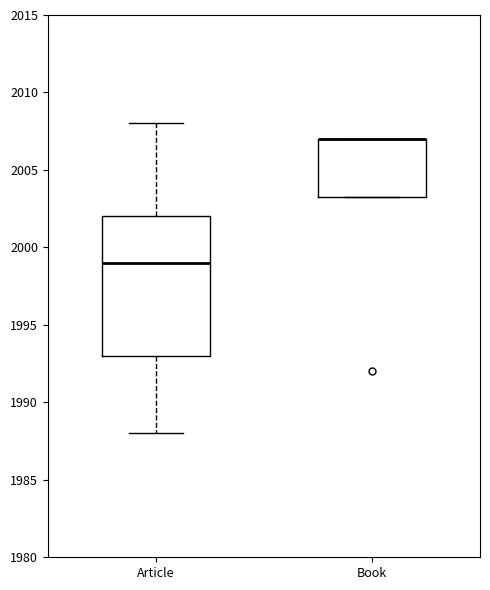

Reading left to right, read every box against the y-axis: the position of its median line, the range the box covers, and the ends of its whiskers. The values are not printed on the chart, so give them approximately, as read against the axis.

Article: median 1999.0, box 1993.0 to 2002.0, whiskers 1988.0 to 2008.0
Book: median 2007.0 (drawn on the box's upper edge), box 2003.5 to 2007.0, whiskers 2003.5 to 2007.0